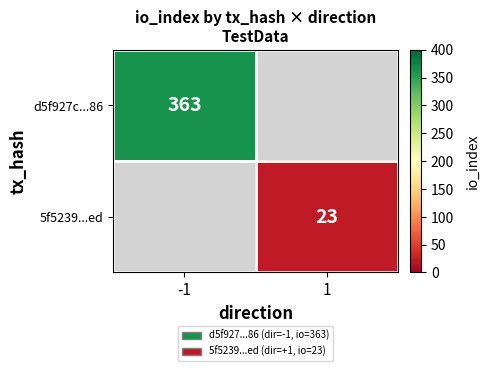

The 5f5239...ed series shows 23 at 1. True or false?

True